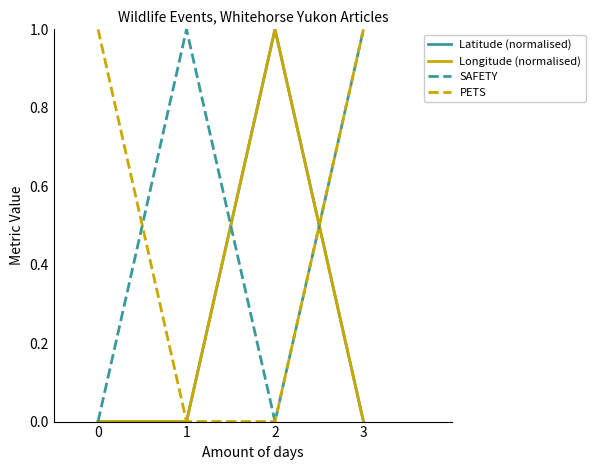

The value of Longitude (normalised) at 2 is 1.0. True or false?

True